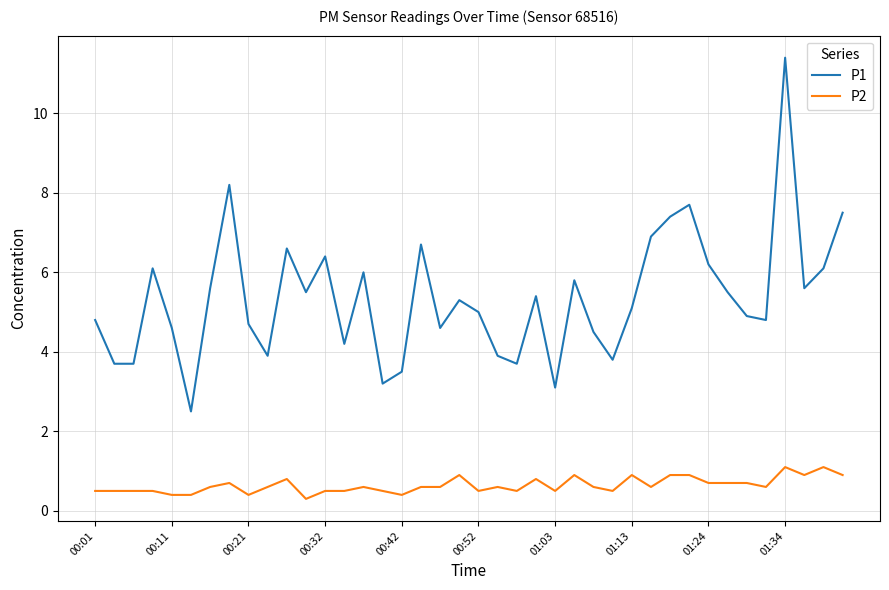

What is the smallest value displayed?

0.3